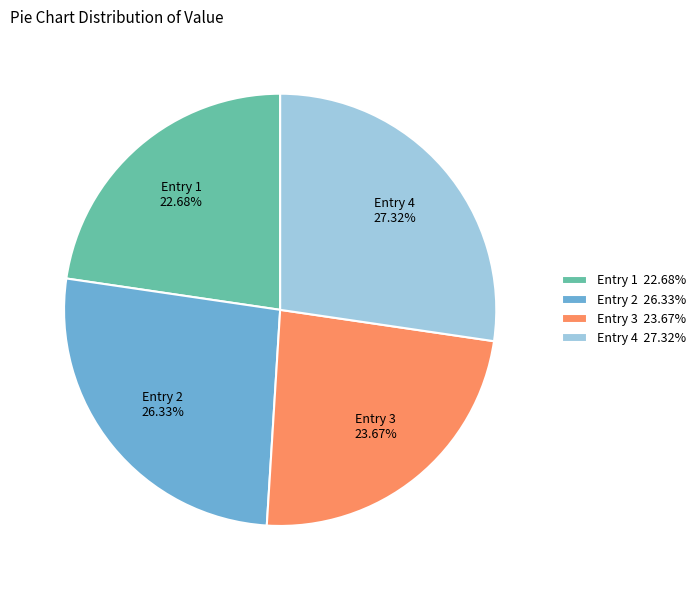

Is there a majority slice in this chart?

No